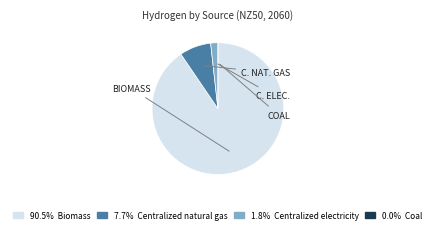

Is there a majority slice in this chart?

Yes